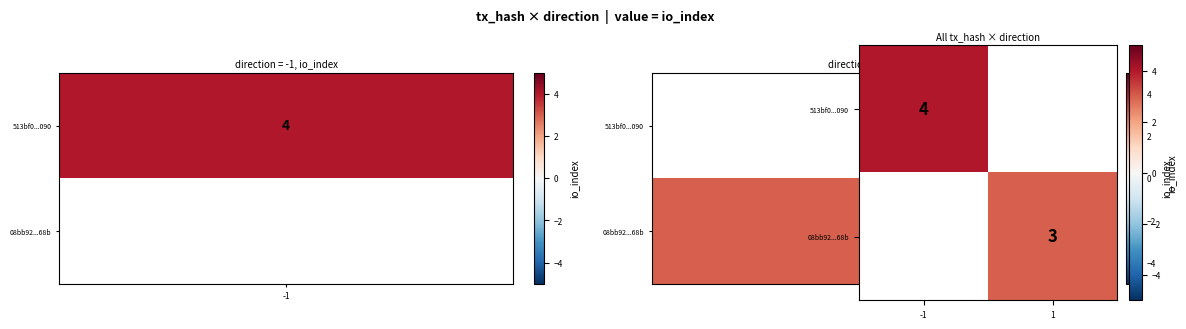

What is the minimum value shown in the chart?

3.0